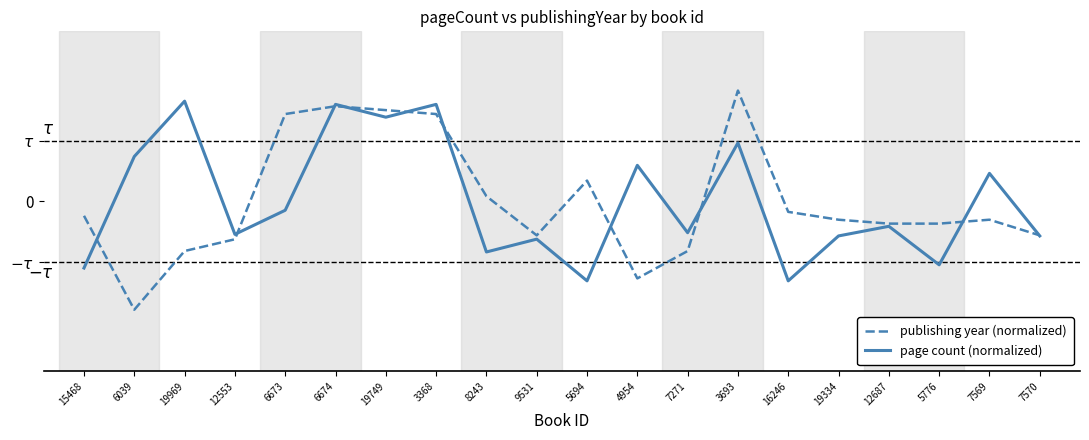

What is the minimum value for page count (normalized)?

-1.3